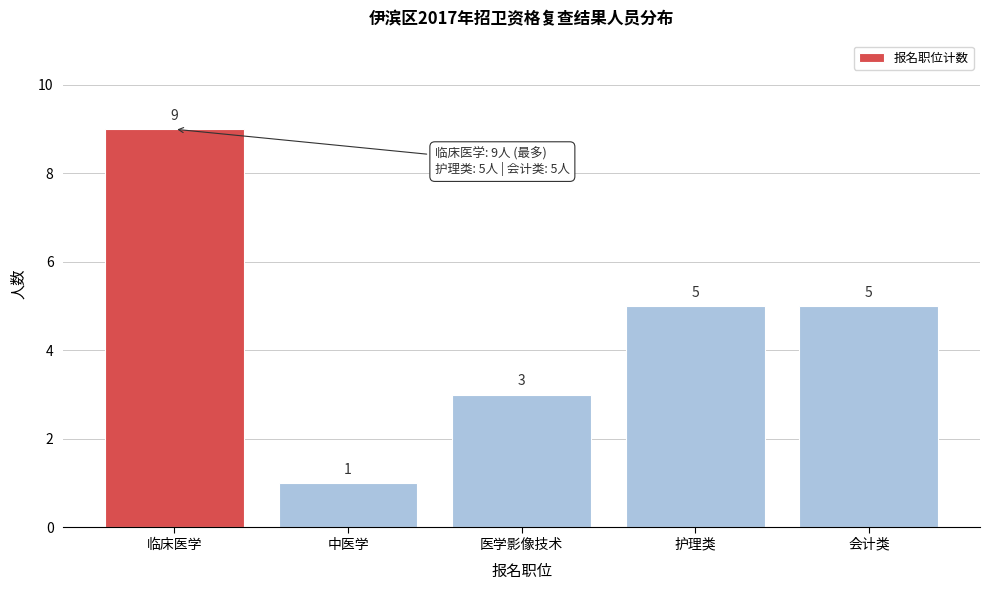

Reading left to right, what are all the values shown in this chart?

临床医学=9	中医学=1	医学影像技术=3	护理类=5	会计类=5